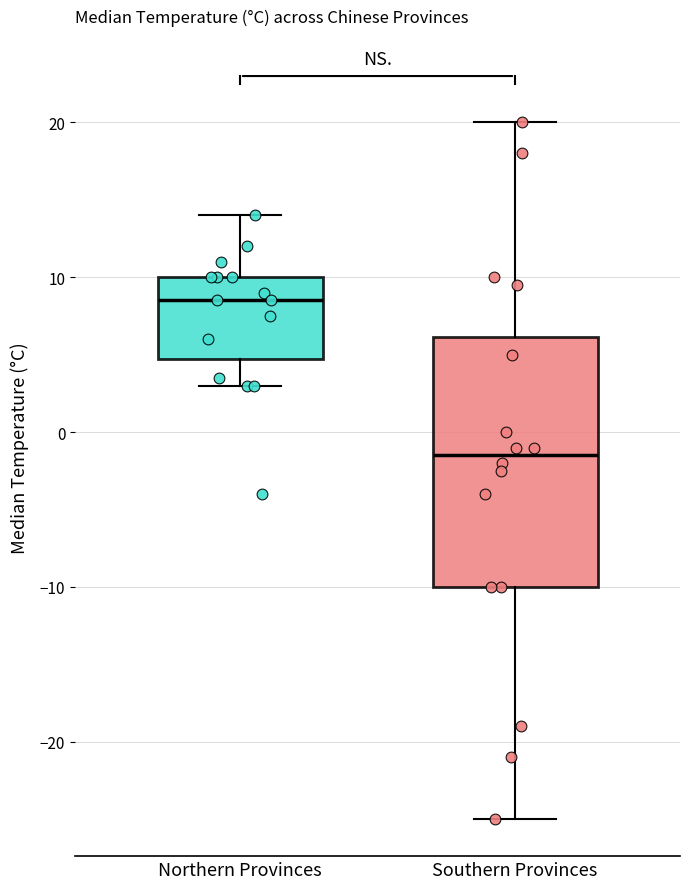

Reading left to right, transcribe this box plot: for each box, give where its median line is, the range the box spans, and where its two whiskers end, as read against the y-axis. The values are not printed on the chart, so give them approximately, as read against the axis.

Northern Provinces: median 9, box 5 to 10, whiskers 3 to 14
Southern Provinces: median -1, box -10 to 6, whiskers -25 to 20